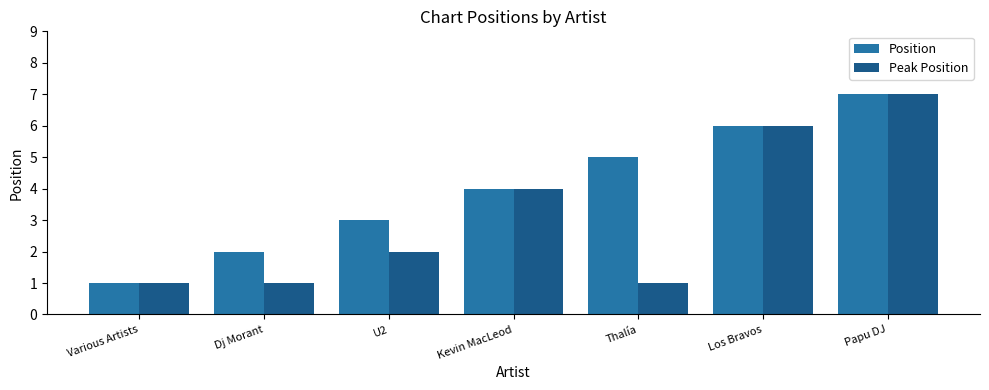

How many bars are there in each group?

2